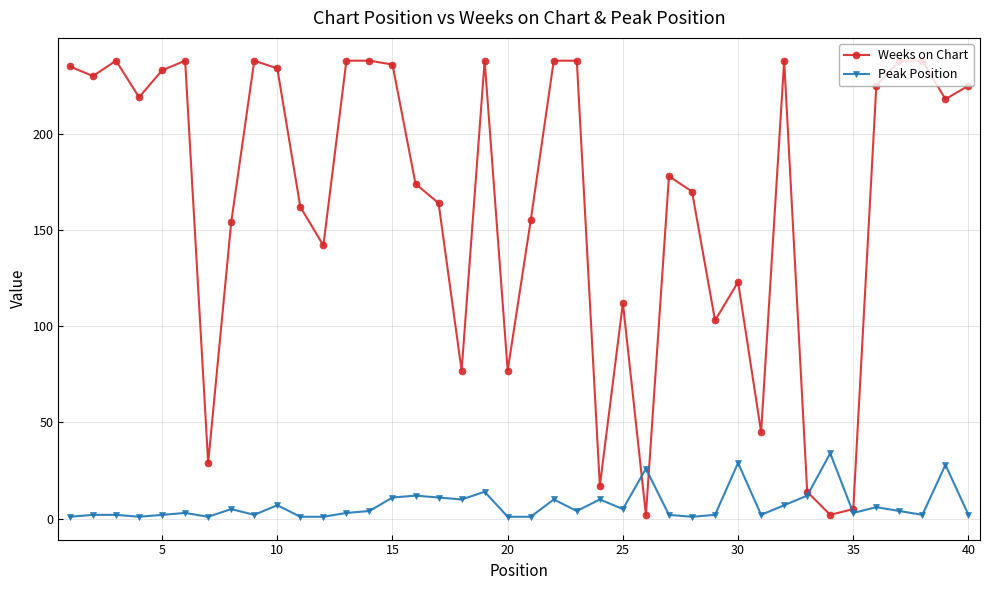

How many series are shown in this chart?

2